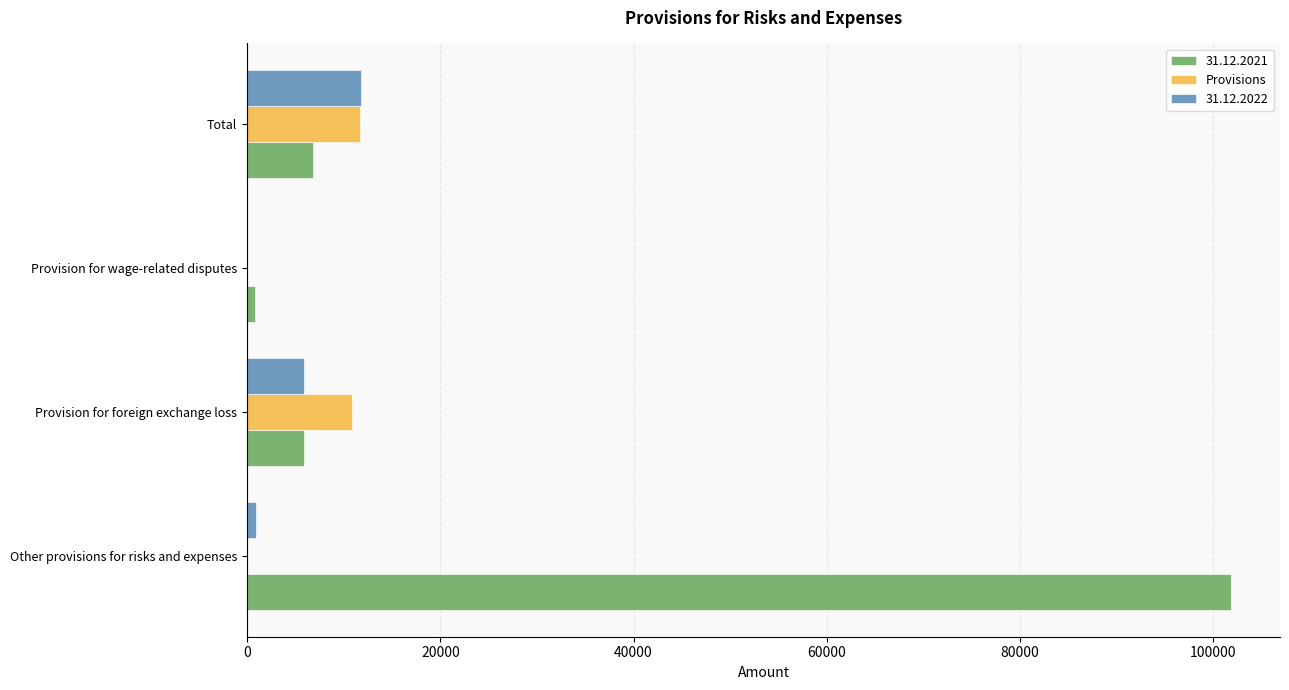

Which series has the largest total across all categories?

31.12.2021